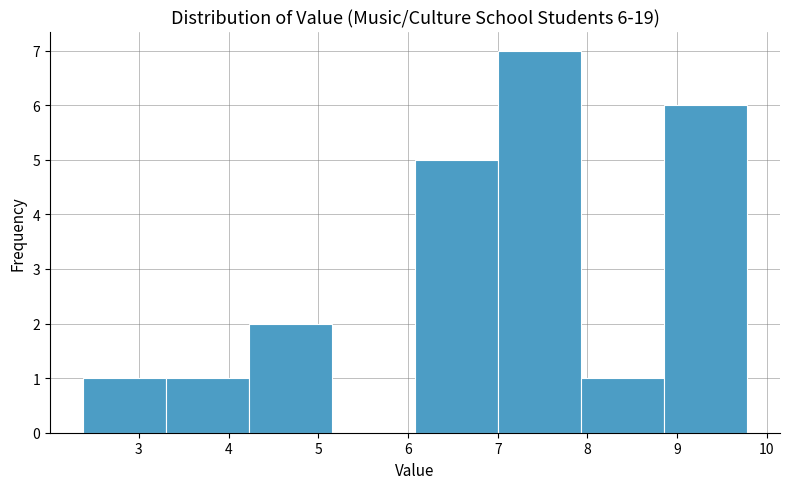

Over which range of the x-axis is the bar tallest?

7.0 to 7.9